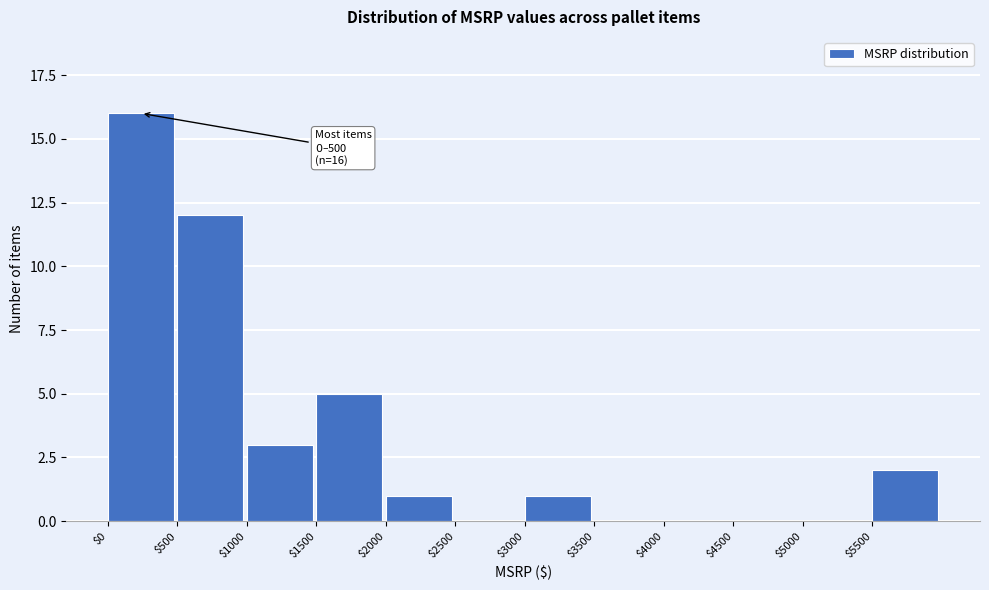

What is the maximum value shown in the chart?

16